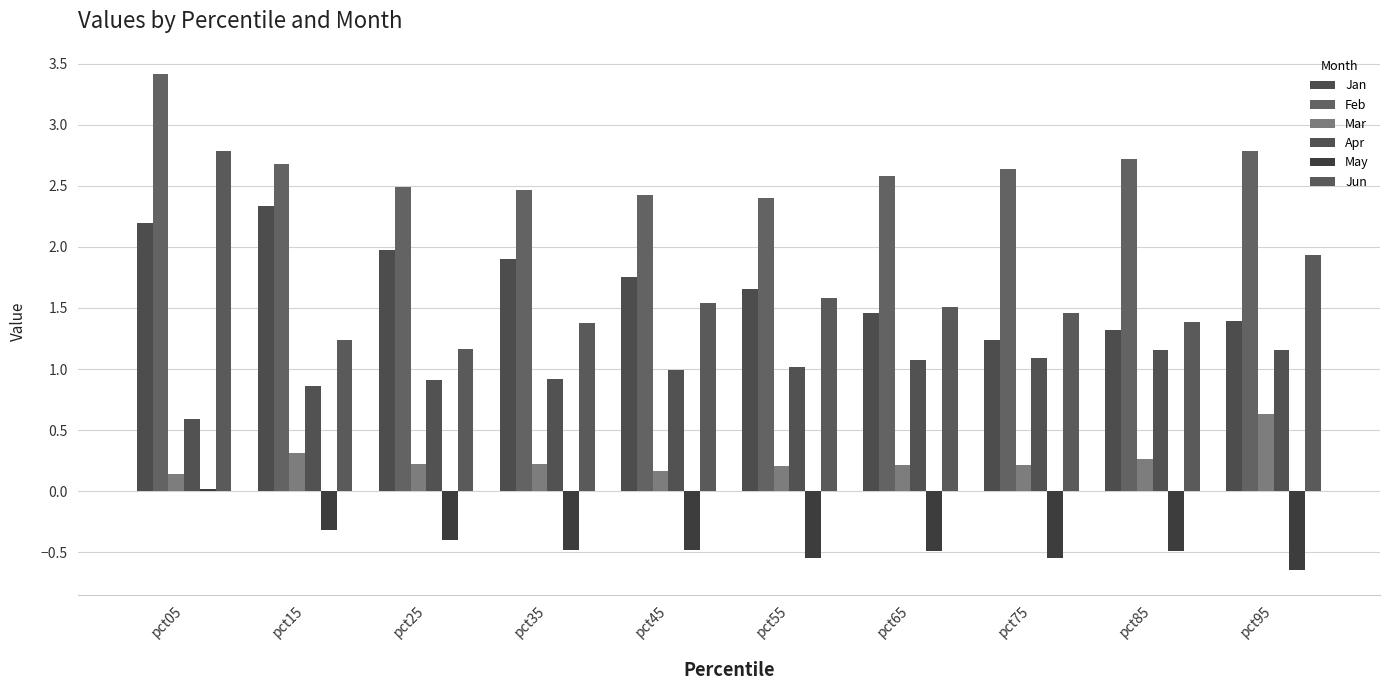

Does the chart contain any negative values?

Yes